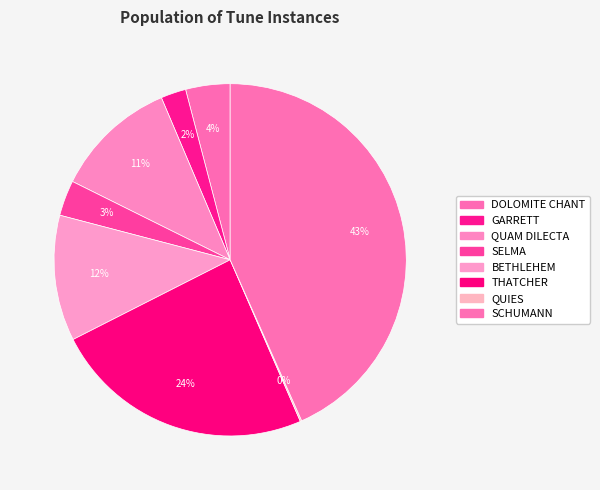

Does any single category account for the majority?

No